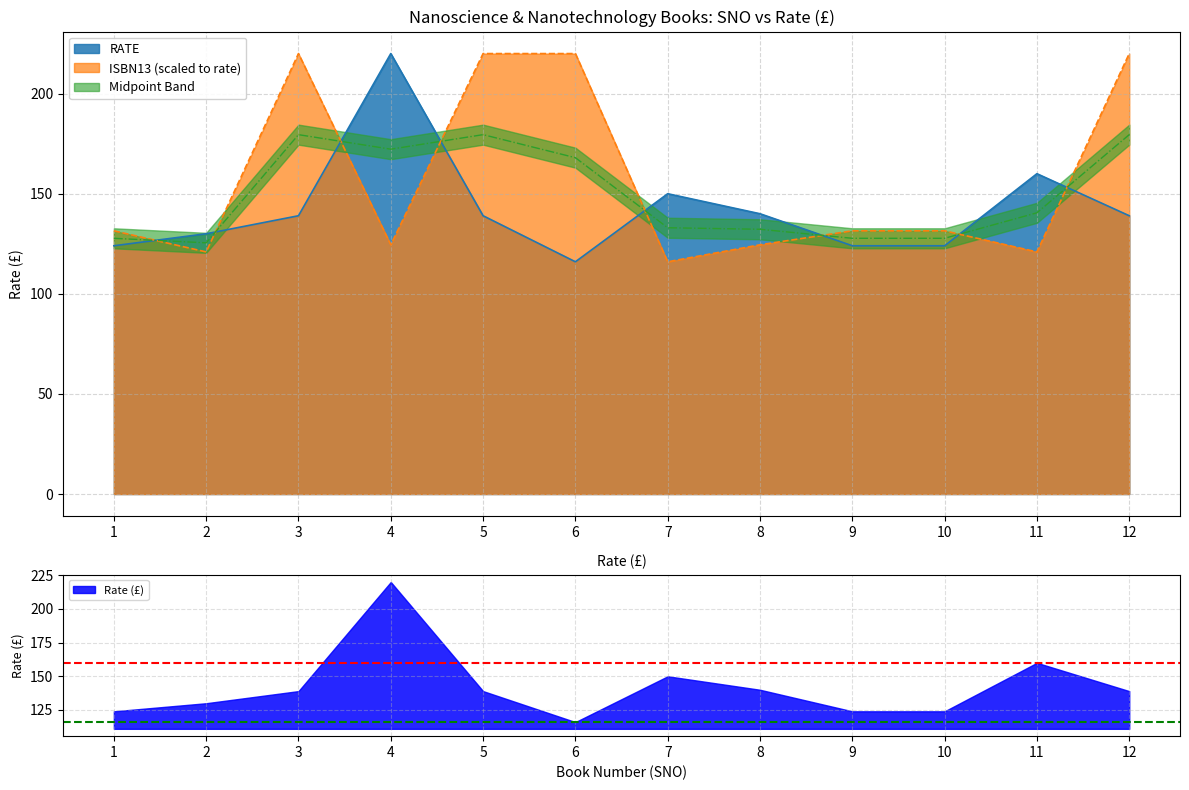

How many times do ISBN13 and RATE cross each other?

8